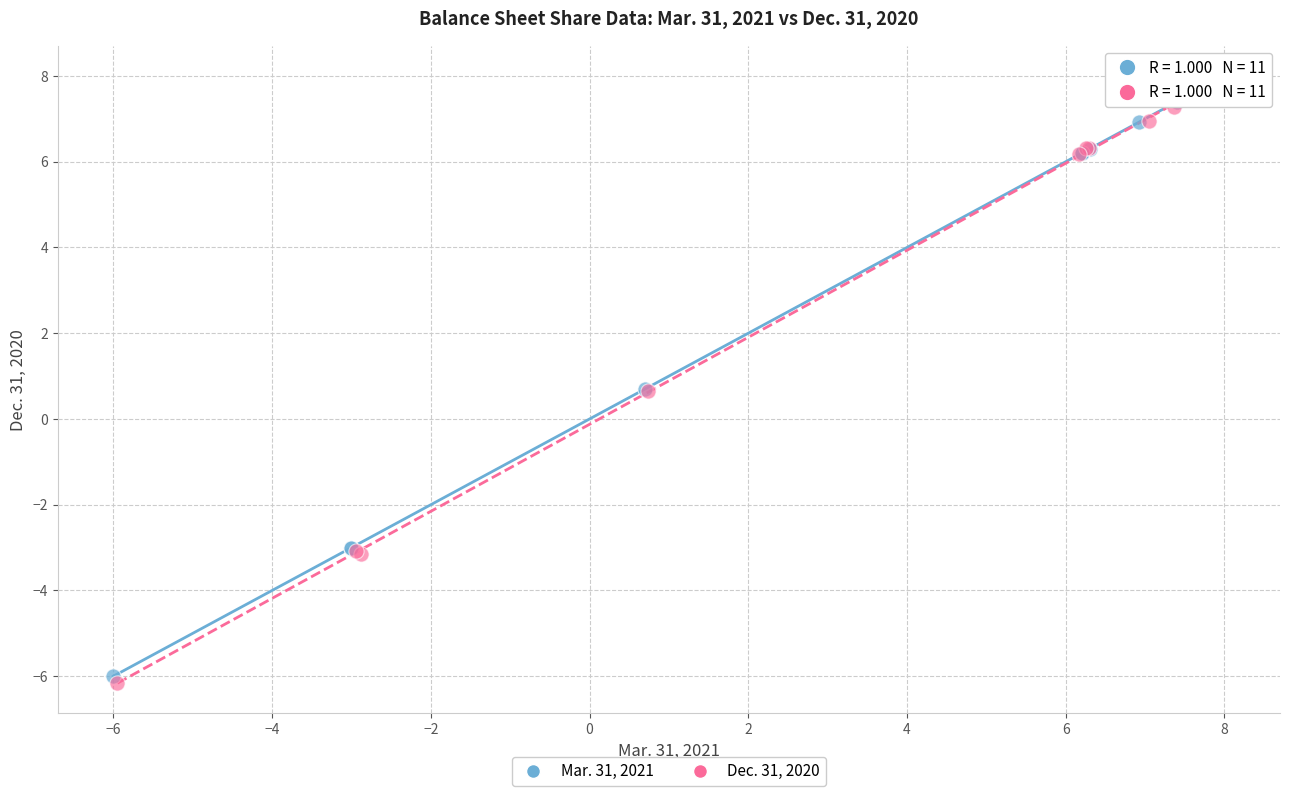

Which series has the largest Y range (max minus min)?

Dec. 31, 2020